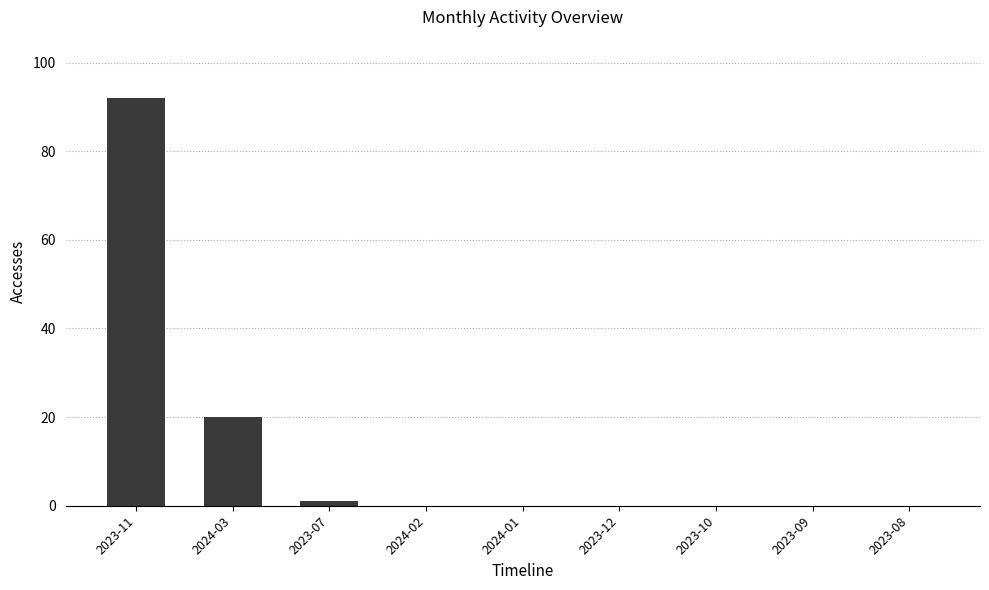

At which label is the value closest to 46?

2024-03